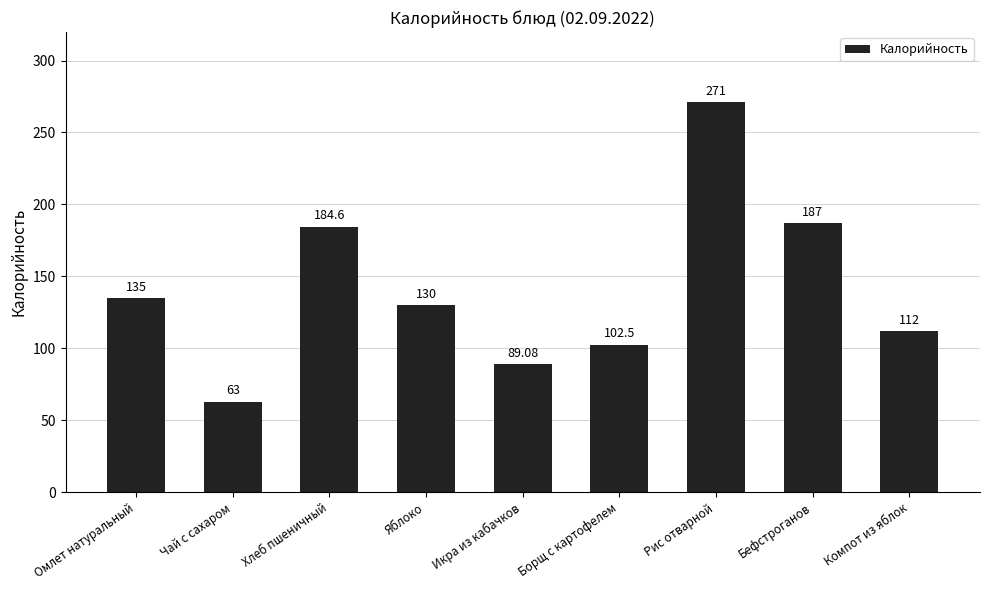

Reading left to right, transcribe all the data shown in this chart.

Омлет натуральный=135.0	Чай с сахаром=63.0	Хлеб пшеничный=184.6	Яблоко=130.0	Икра из кабачков=89.1	Борщ с картофелем=102.5	Рис отварной=271.0	Бефстроганов=187.0	Компот из яблок=112.0